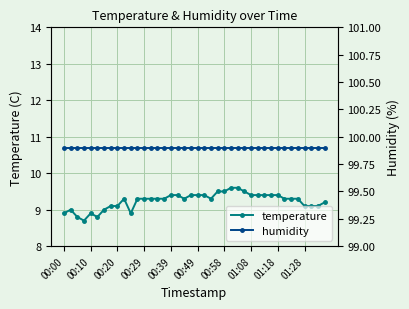

What is the sum of all humidity values?

3996.0